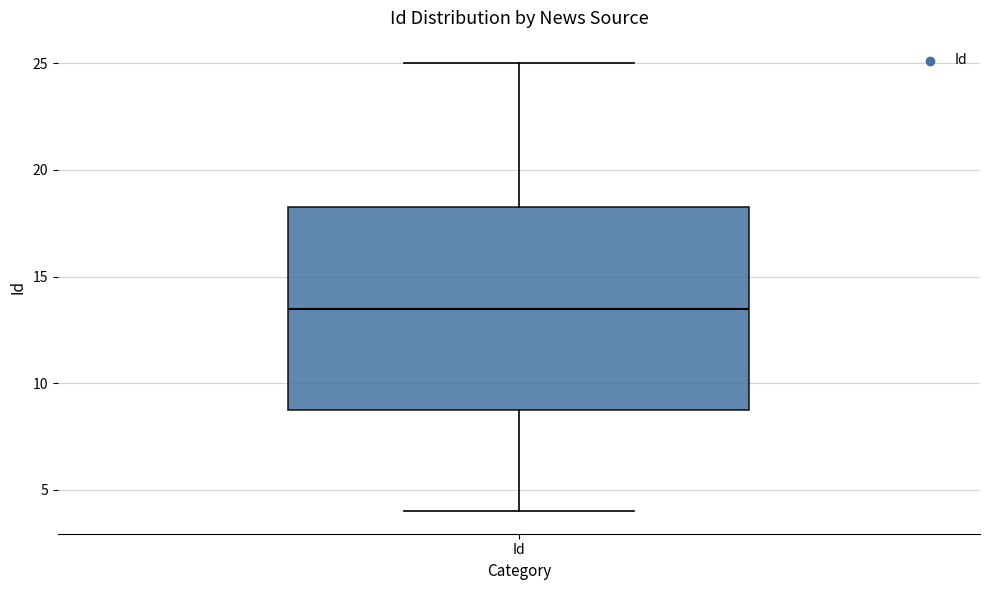

Read this box plot against the y-axis: the position of the median line, the range covered by the box, and the ends of both whiskers. The values are not printed on the chart, so give them approximately, as read against the axis.

median 13.5, box 9.0 to 18.5, whiskers 4.0 to 25.0